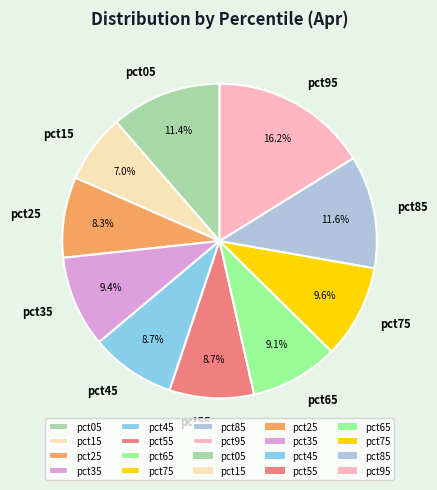

Do pct55 and pct95 together represent more than half of the pie?

No